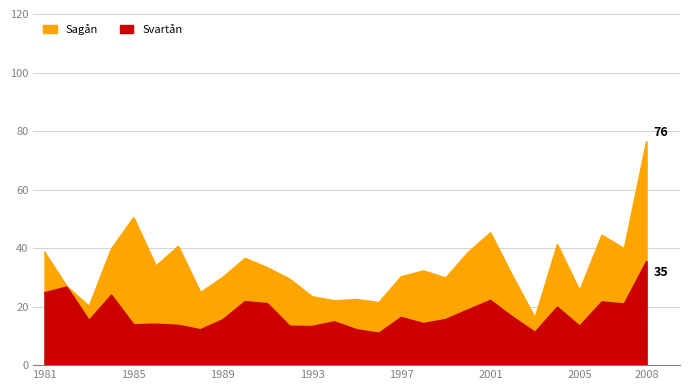

What is the difference between the maximum and second lowest values in the Sagån series?

56.2